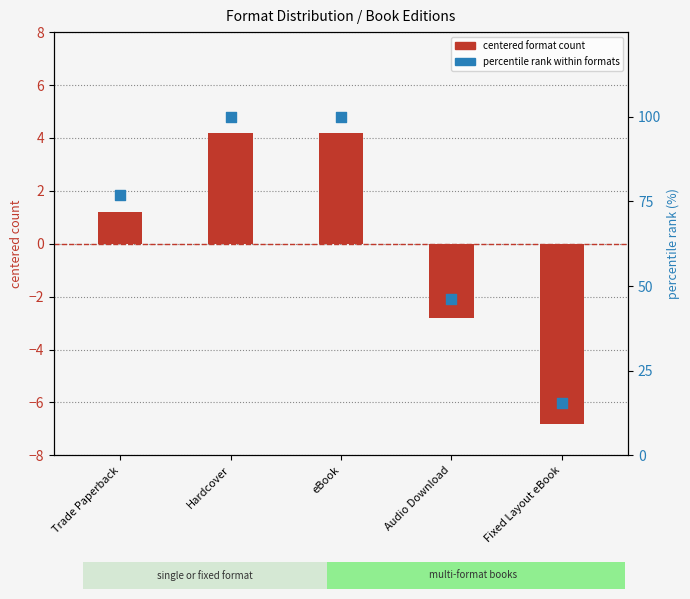

Is the value of format count (centered) at Audio Download greater than the value of percentile rank within formats at eBook?

No